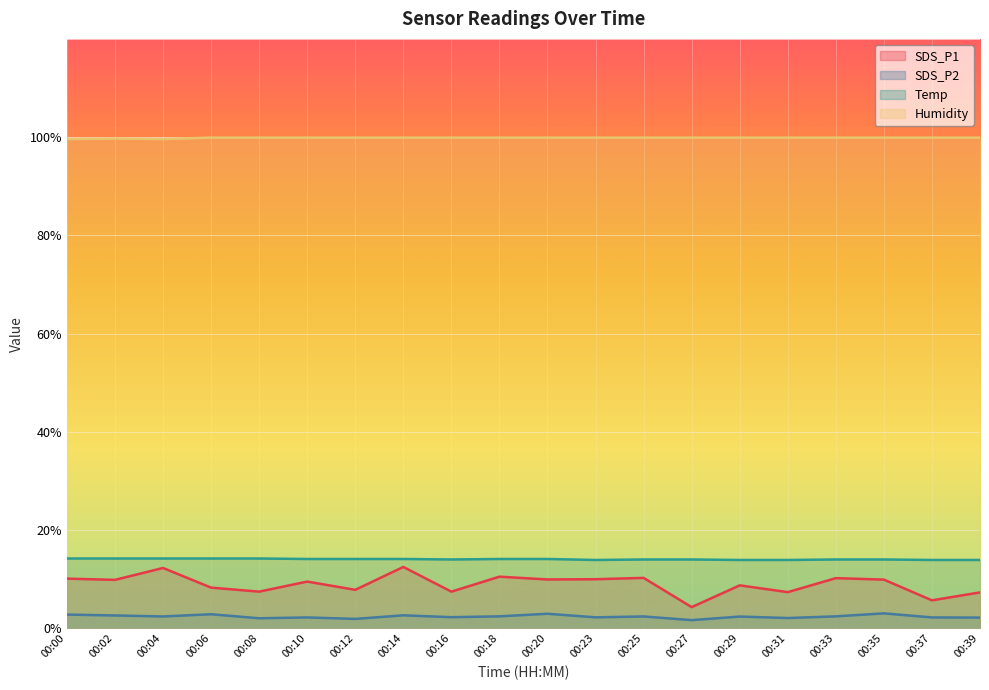

Where does the Temp series first go above 14?

00:00